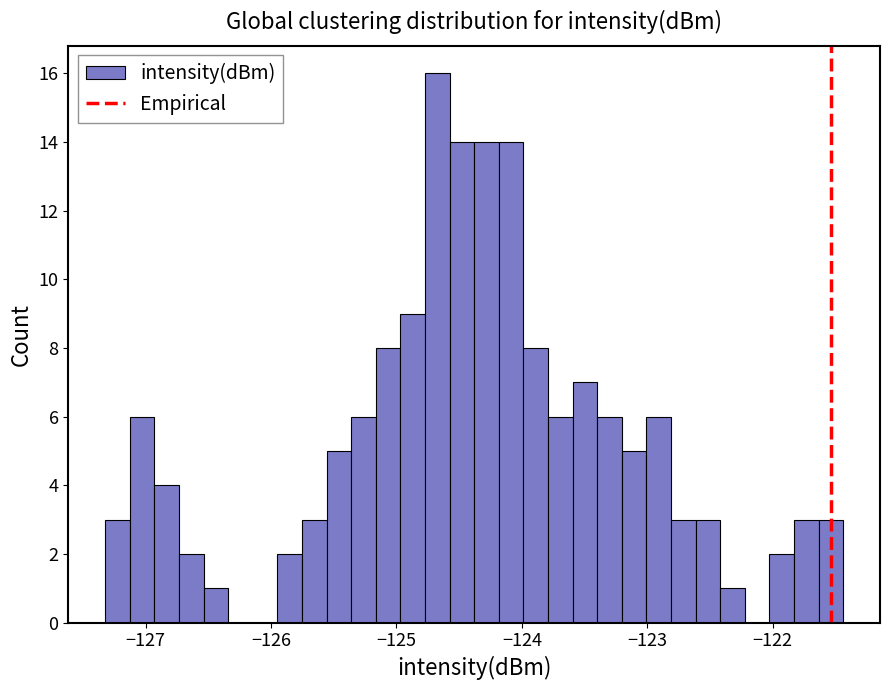

Around what value on the x-axis is the tallest bar? Give the approximate position of its centre, as read against the axis.

-124.7